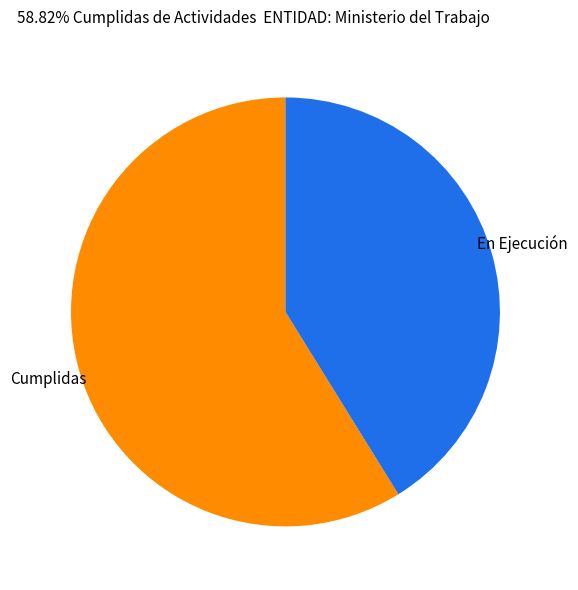

What is the ratio of the value at Cumplidas to the value at En Ejecución?

1.4